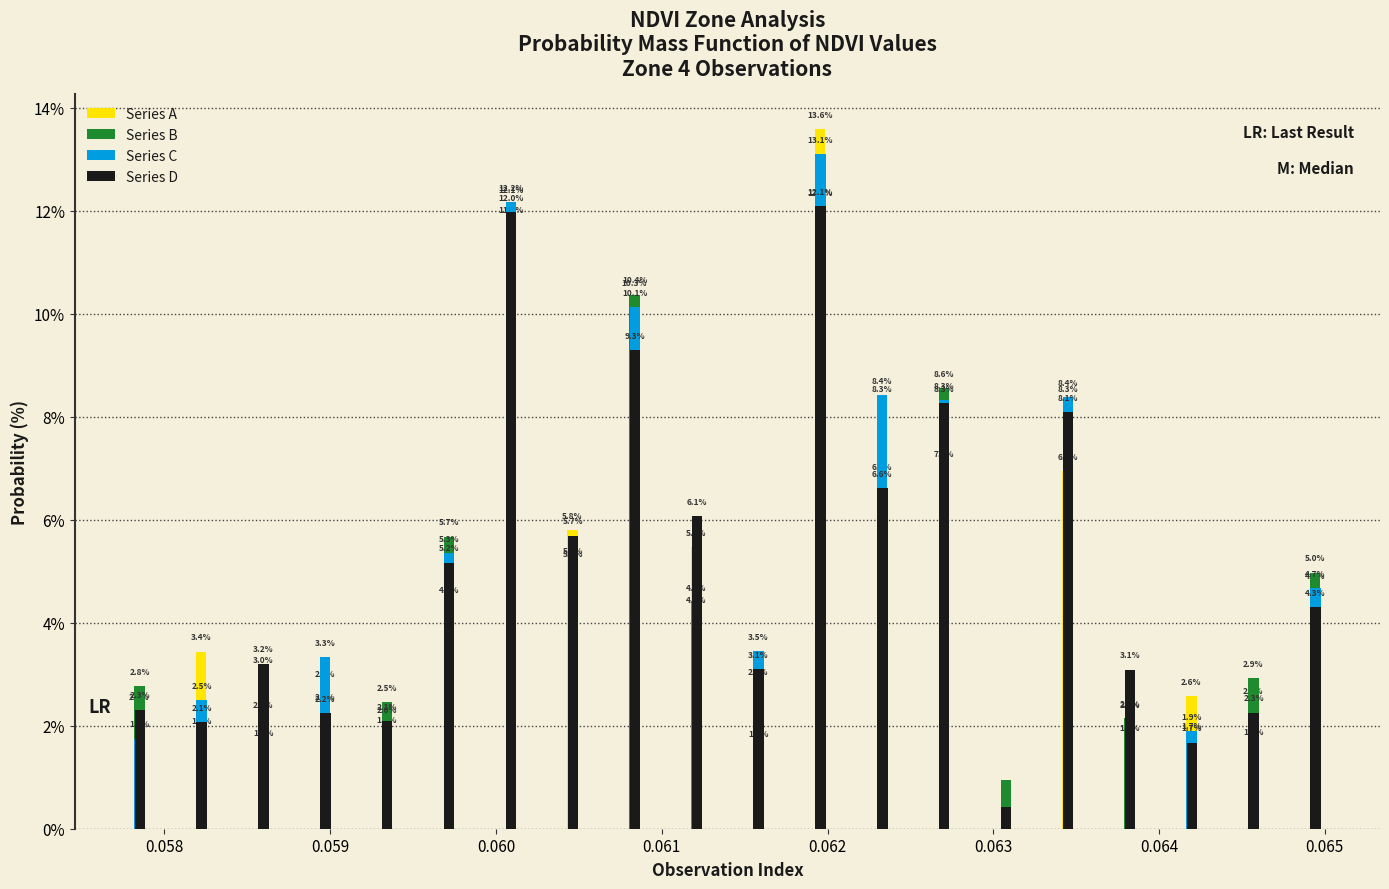

What is the maximum value shown in the chart?

13.6